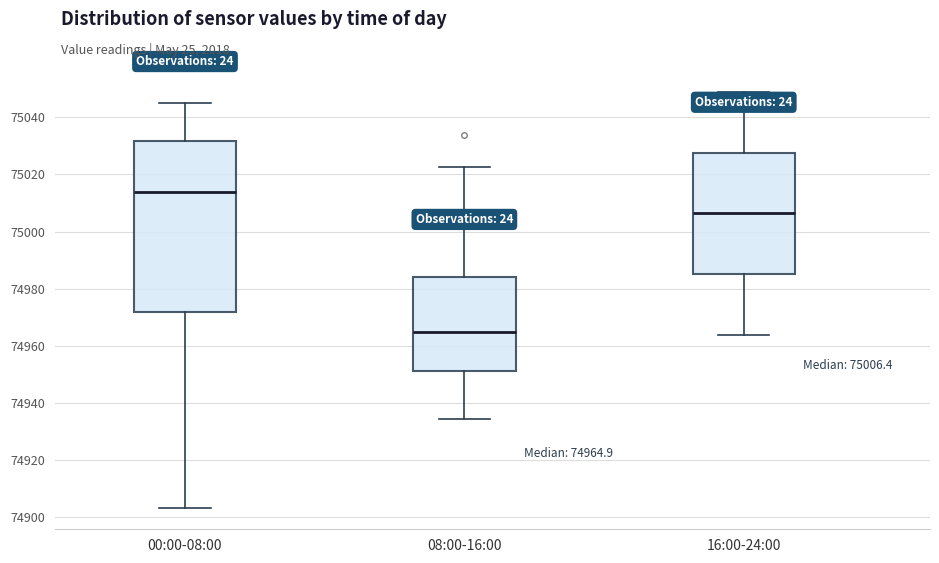

Comparing the boxes themselves (not the whiskers), which one is the tallest?

00:00-08:00